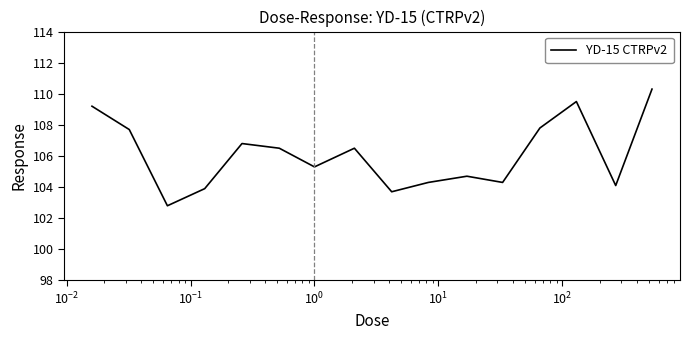

What is the difference between the maximum and minimum values?

7.5